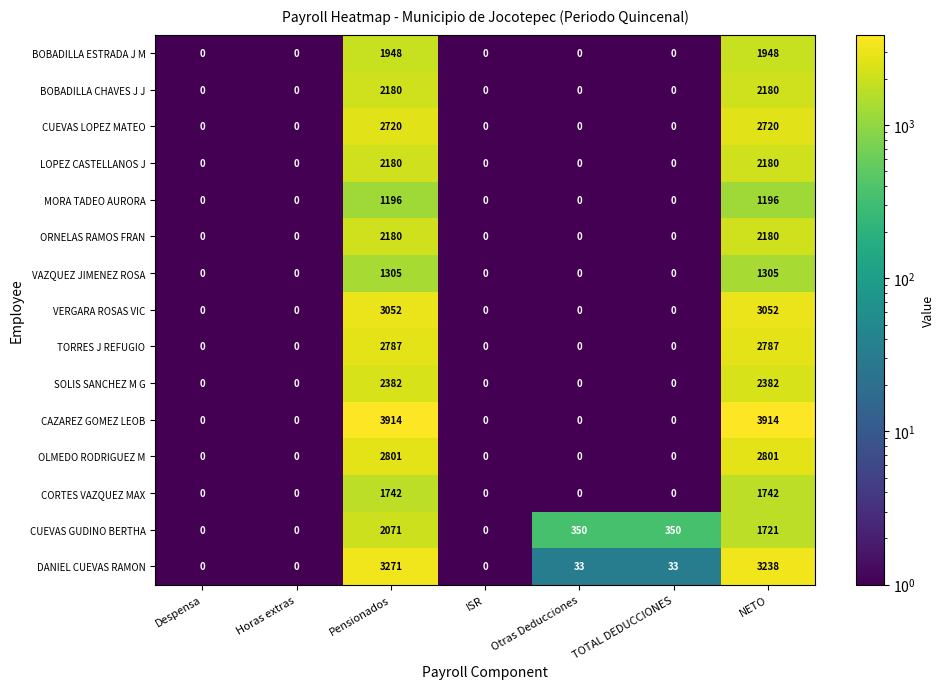

How many MORA TADEO AURORA values are between 0 and 1196?

7